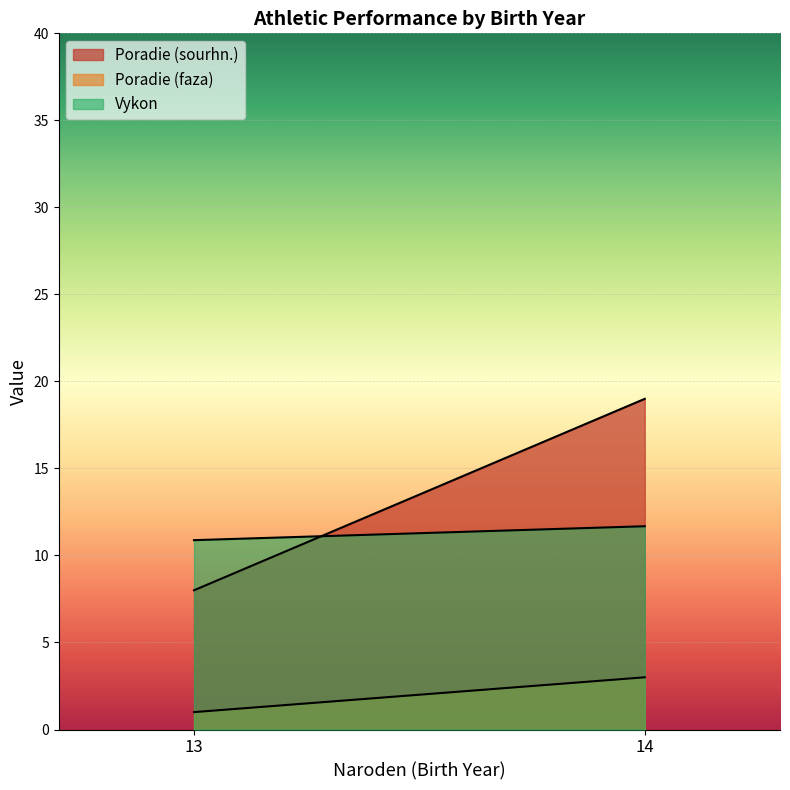

At which category is the sum across all series the highest?

14